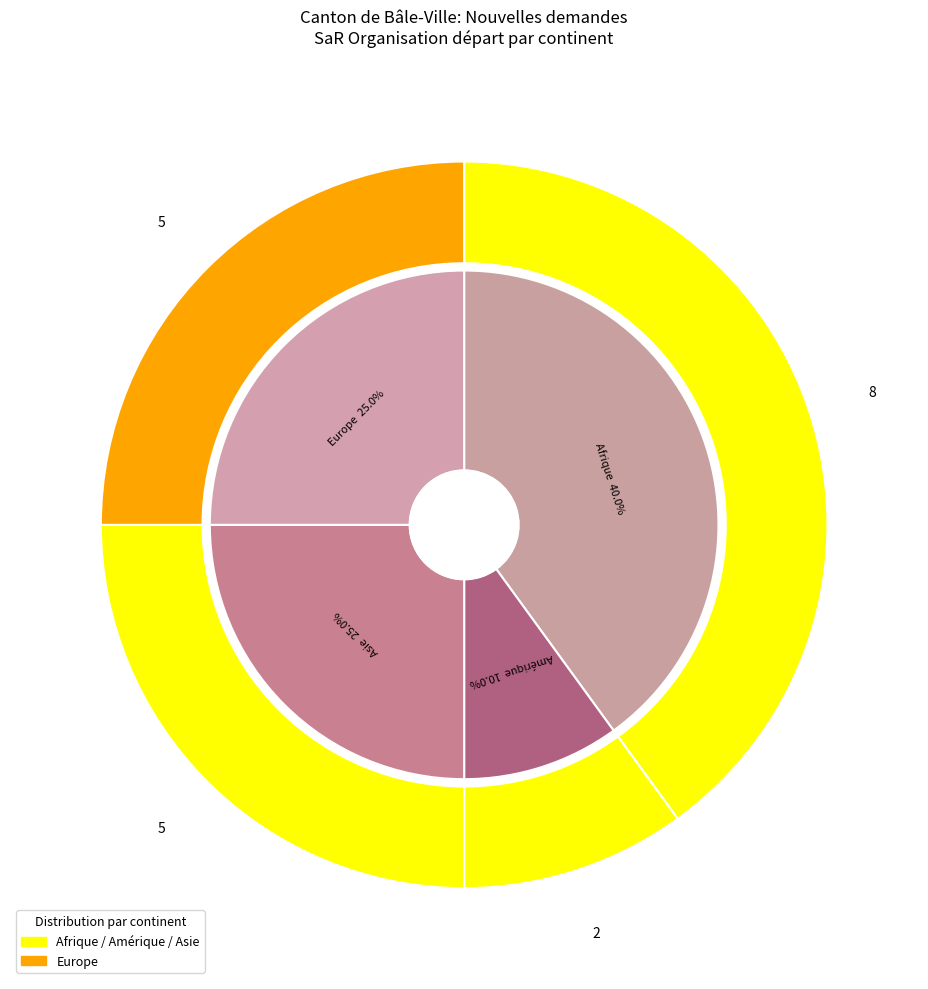

What is the largest slice in the pie chart?

Afrique